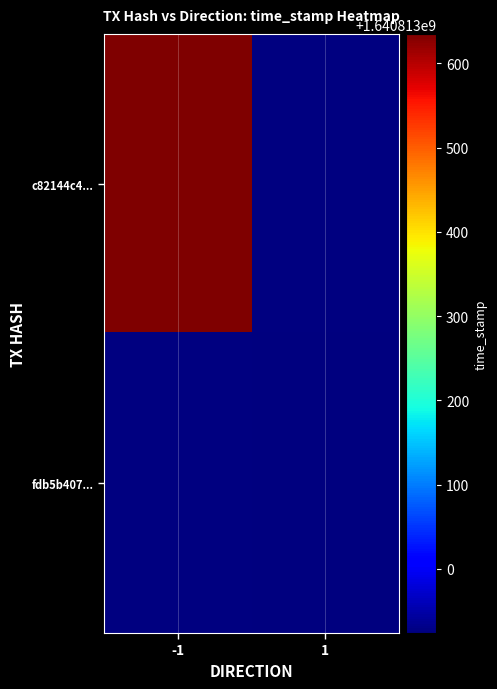

Reading left to right, what are all the values shown in this chart?

c82144c4adc75e8b96cb8db136aa6c622aef4fc: -1	1640813635
fdb5b4074fd7ca723617d97ff6d20bf05d2bb05: 1	1640812924